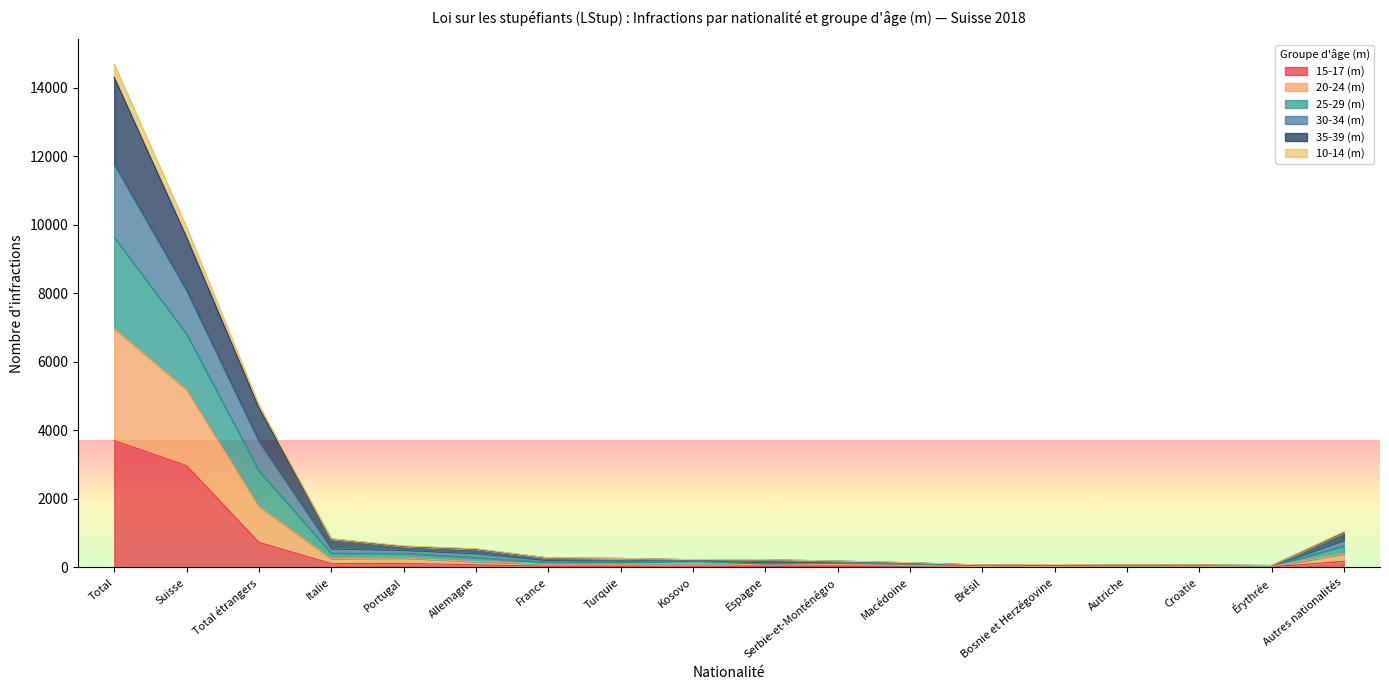

Where does the 15-17 (m) series first go above 32?

Total